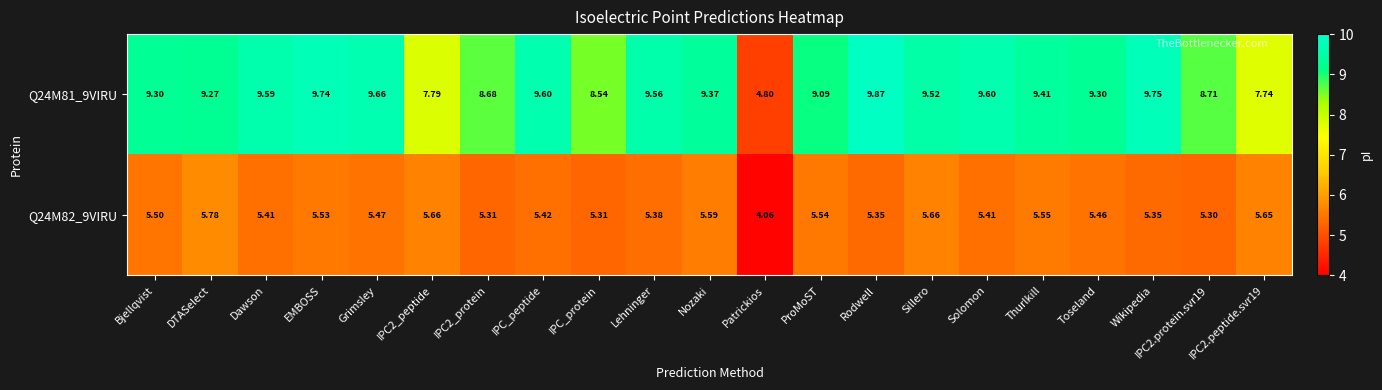

Rank the series by their average value, from lowest to highest.

Q24M82_9VIRU, Q24M81_9VIRU